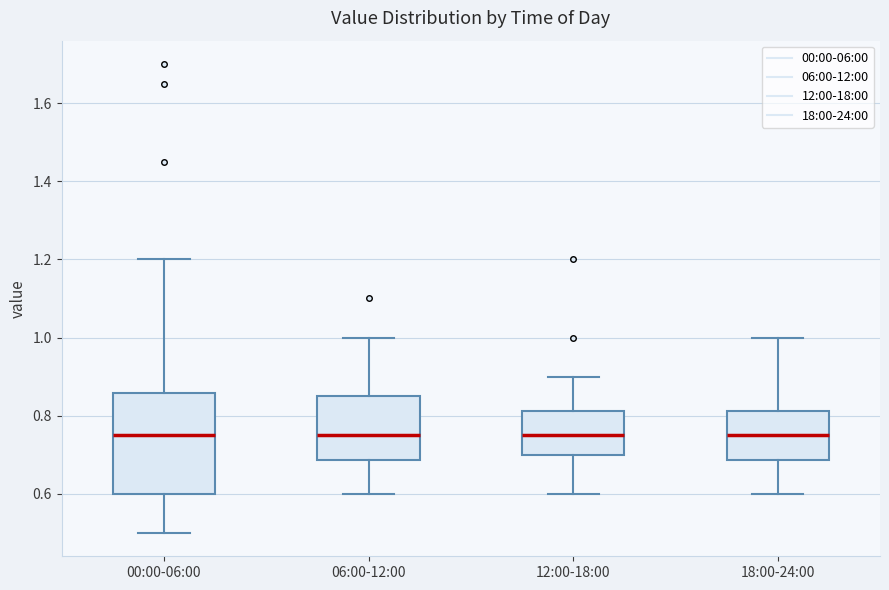

Reading left to right, transcribe this box plot: for each box, give where its median line is, the range the box spans, and where its two whiskers end, as read against the y-axis. The values are not printed on the chart, so give them approximately, as read against the axis.

00:00-06:00: median 0.76, box 0.60 to 0.86, whiskers 0.50 to 1.20
06:00-12:00: median 0.76, box 0.68 to 0.86, whiskers 0.60 to 1.00
12:00-18:00: median 0.76, box 0.70 to 0.82, whiskers 0.60 to 0.90
18:00-24:00: median 0.76, box 0.68 to 0.82, whiskers 0.60 to 1.00